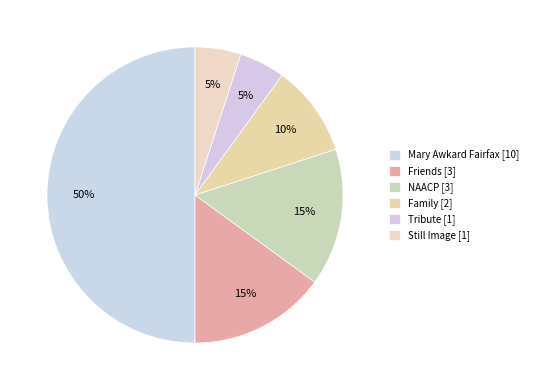

How many segments does this pie chart have?

6